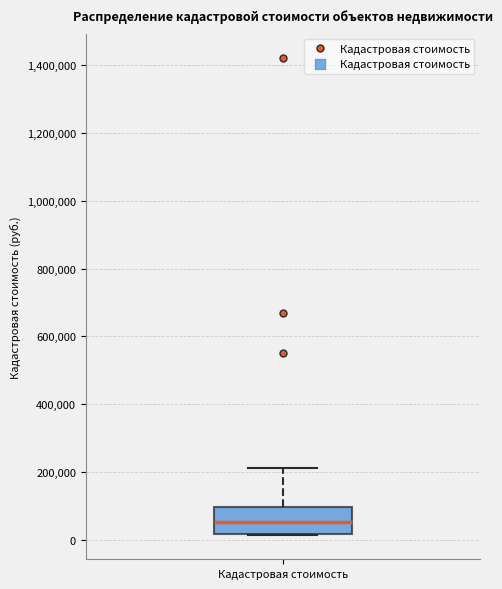

Transcribe this box plot: give where the median line is, the range the box spans, and where the two whiskers end, as read against the y-axis. The values are not printed on the chart, so give them approximately, as read against the axis.

median 60000, box 20000 to 100000, whiskers 20000 to 220000